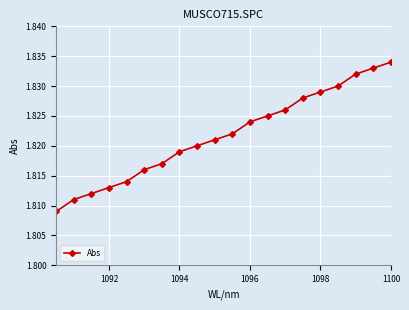

Which category has the highest value across all series?

1100